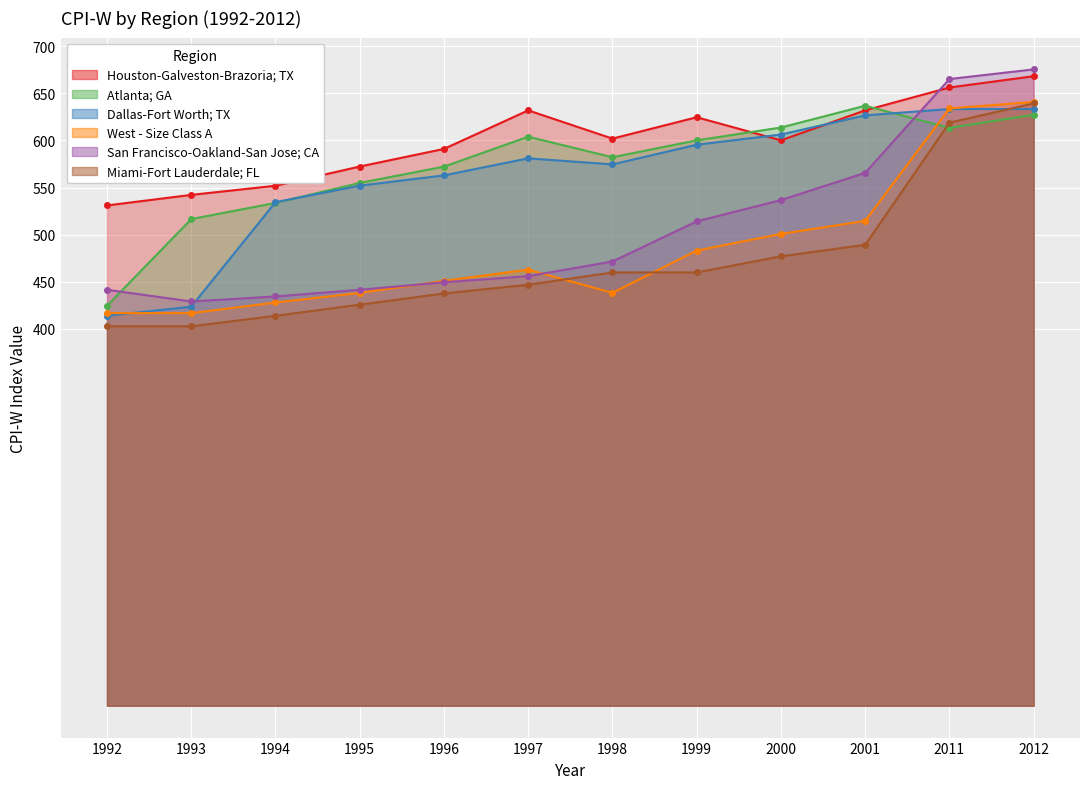

What are all the series names shown in the legend?

Houston-Galveston-Brazoria; TX, Atlanta; GA, Dallas-Fort Worth; TX, West - Size Class A, San Francisco-Oakland-San Jose; CA, Miami-Fort Lauderdale; FL